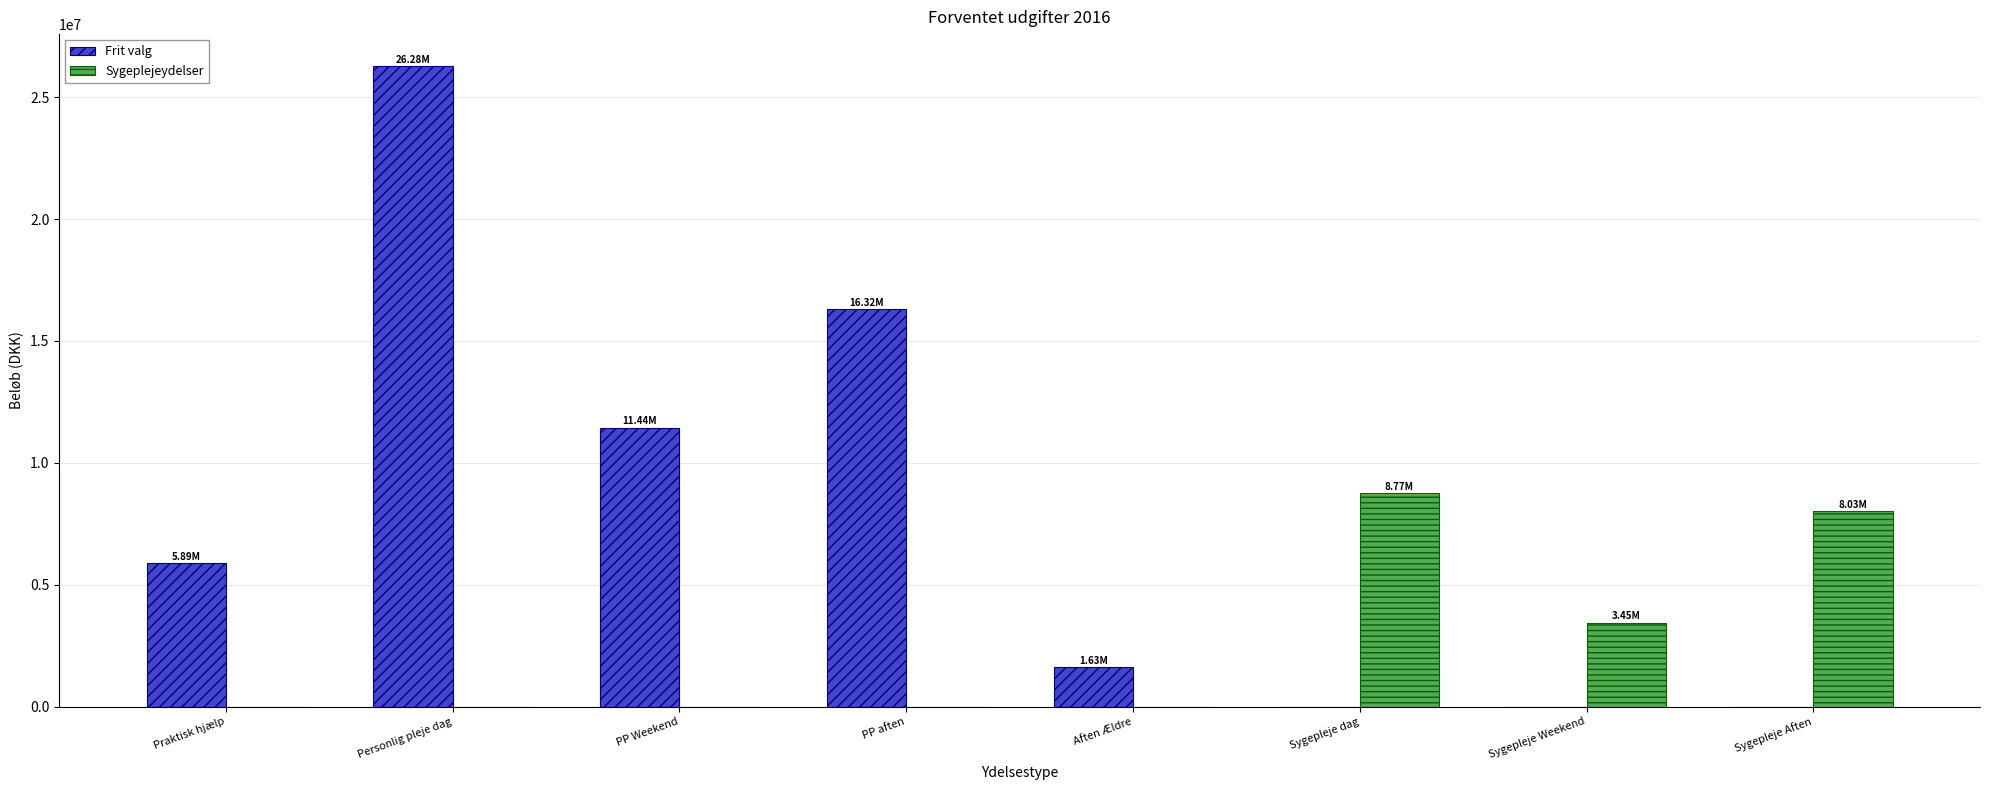

Which category has the highest value across all series?

Personlig pleje dag